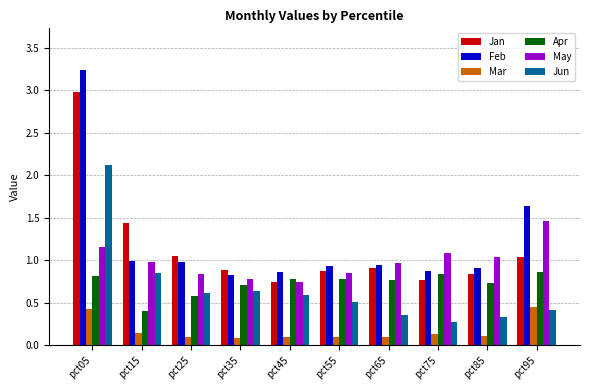

At pct85, list the series in order from smallest to largest.

Mar, Jun, Apr, Jan, Feb, May